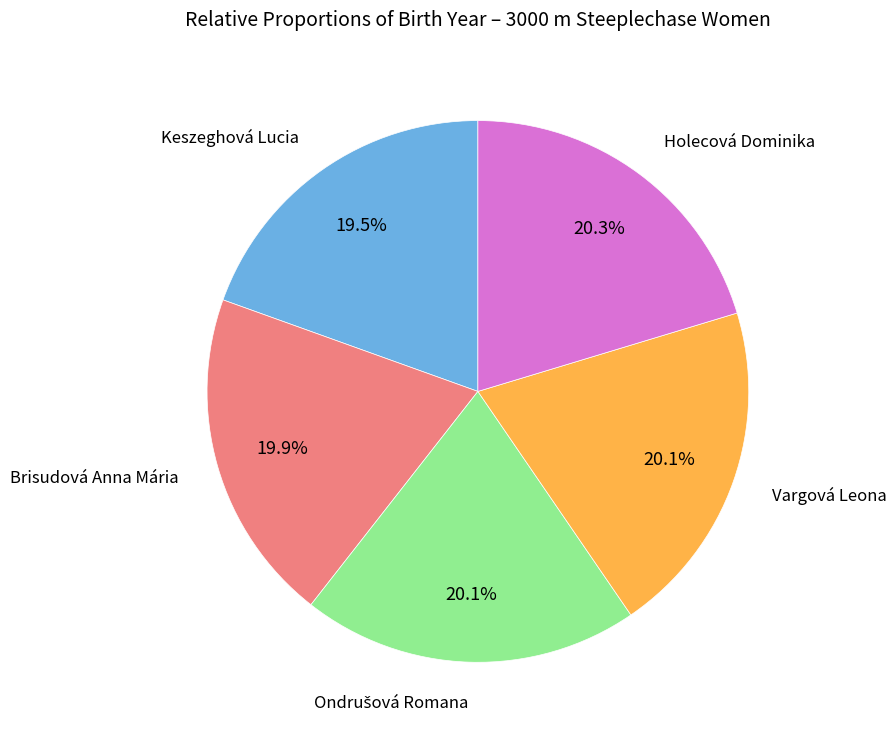

Is there a majority slice in this chart?

No